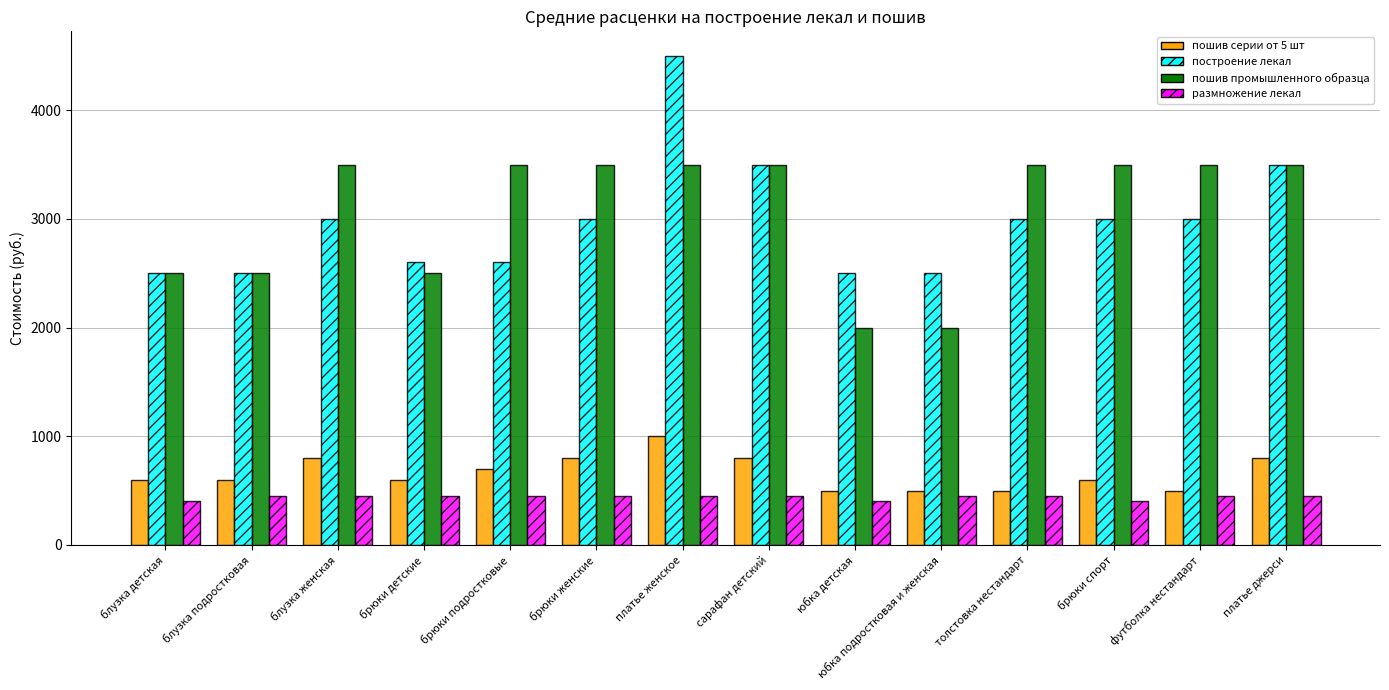

What is the difference between the second highest and minimum values in the пошив серии от 5 шт series?

300